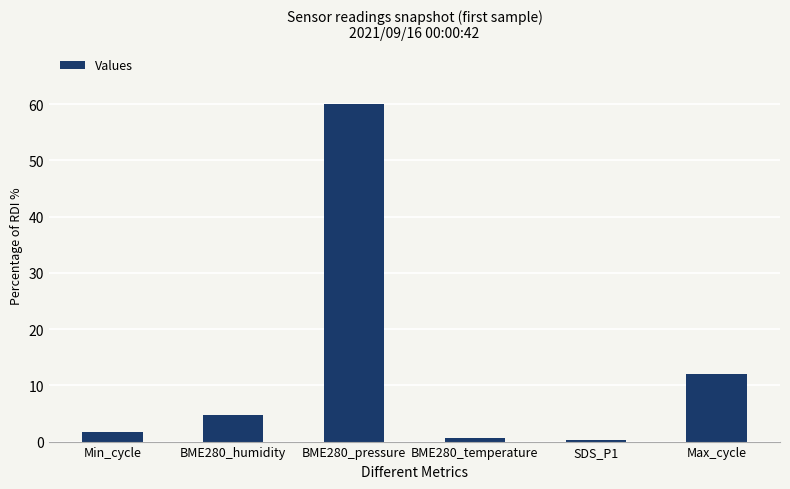

Where is the data nearest to the value 30?

Max_cycle